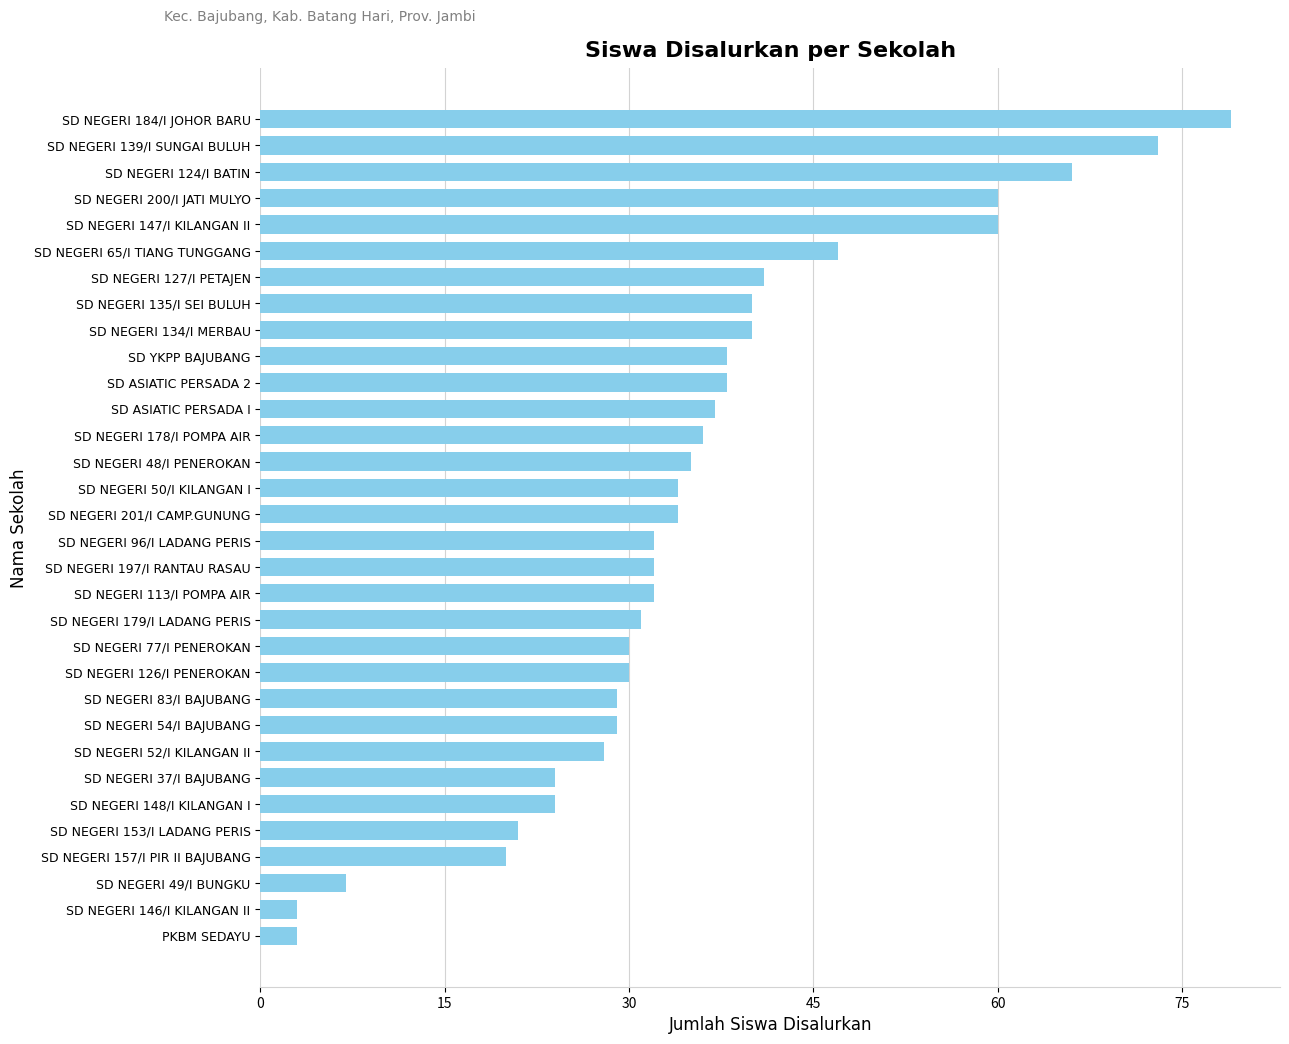

Is it true that the value at SD NEGERI 83/I BAJUBANG is 29?

True